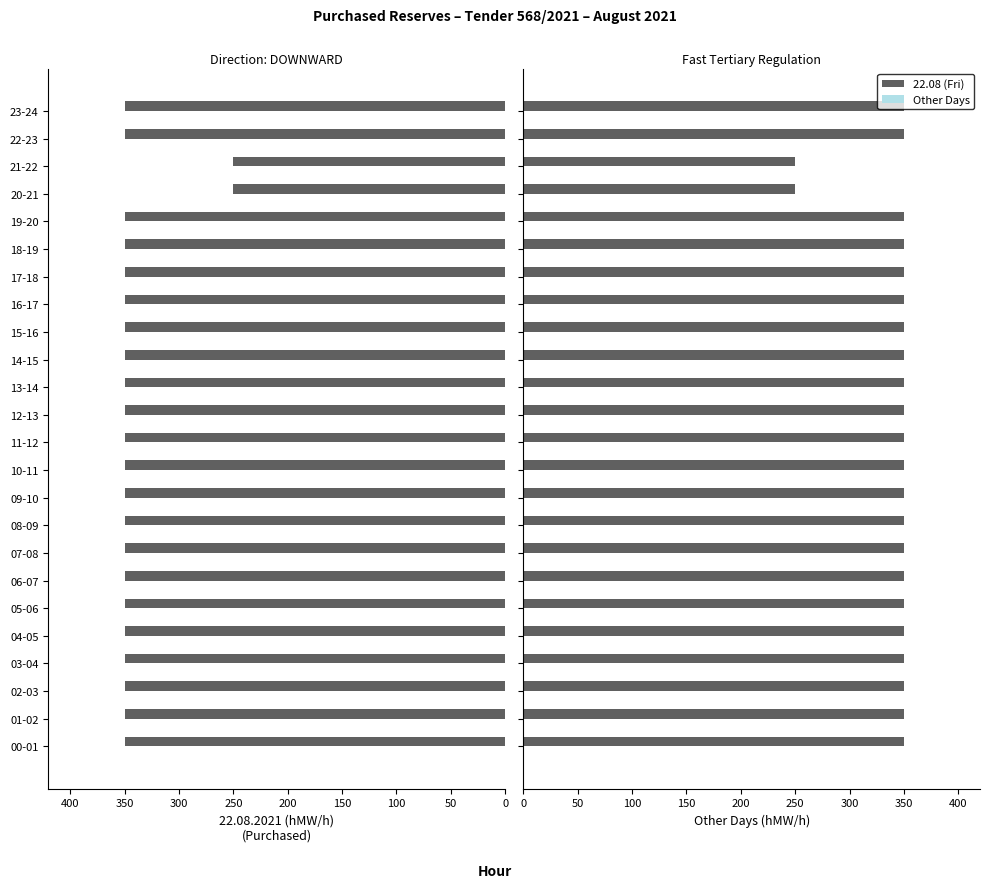

Which series has the largest total across all categories?

22.08 (Fri)